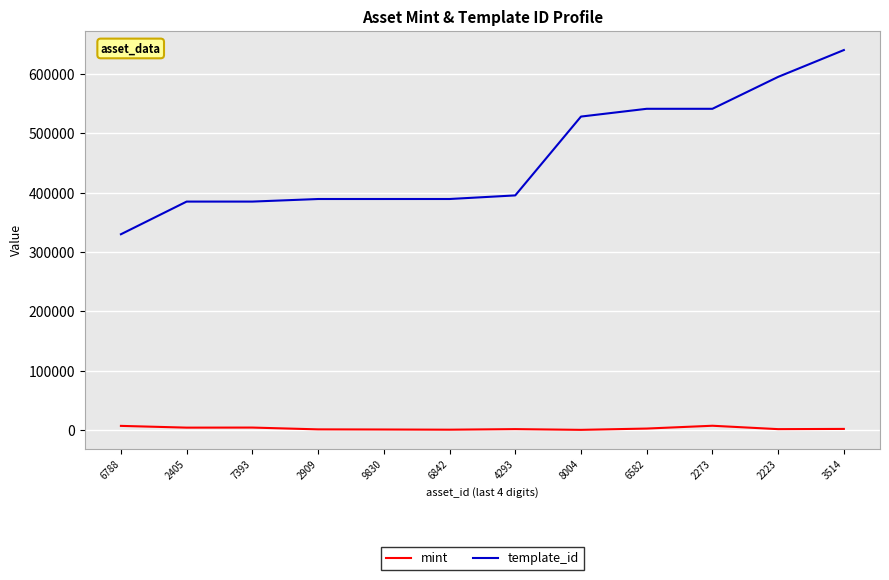

Which series has the widest spread of values?

template_id